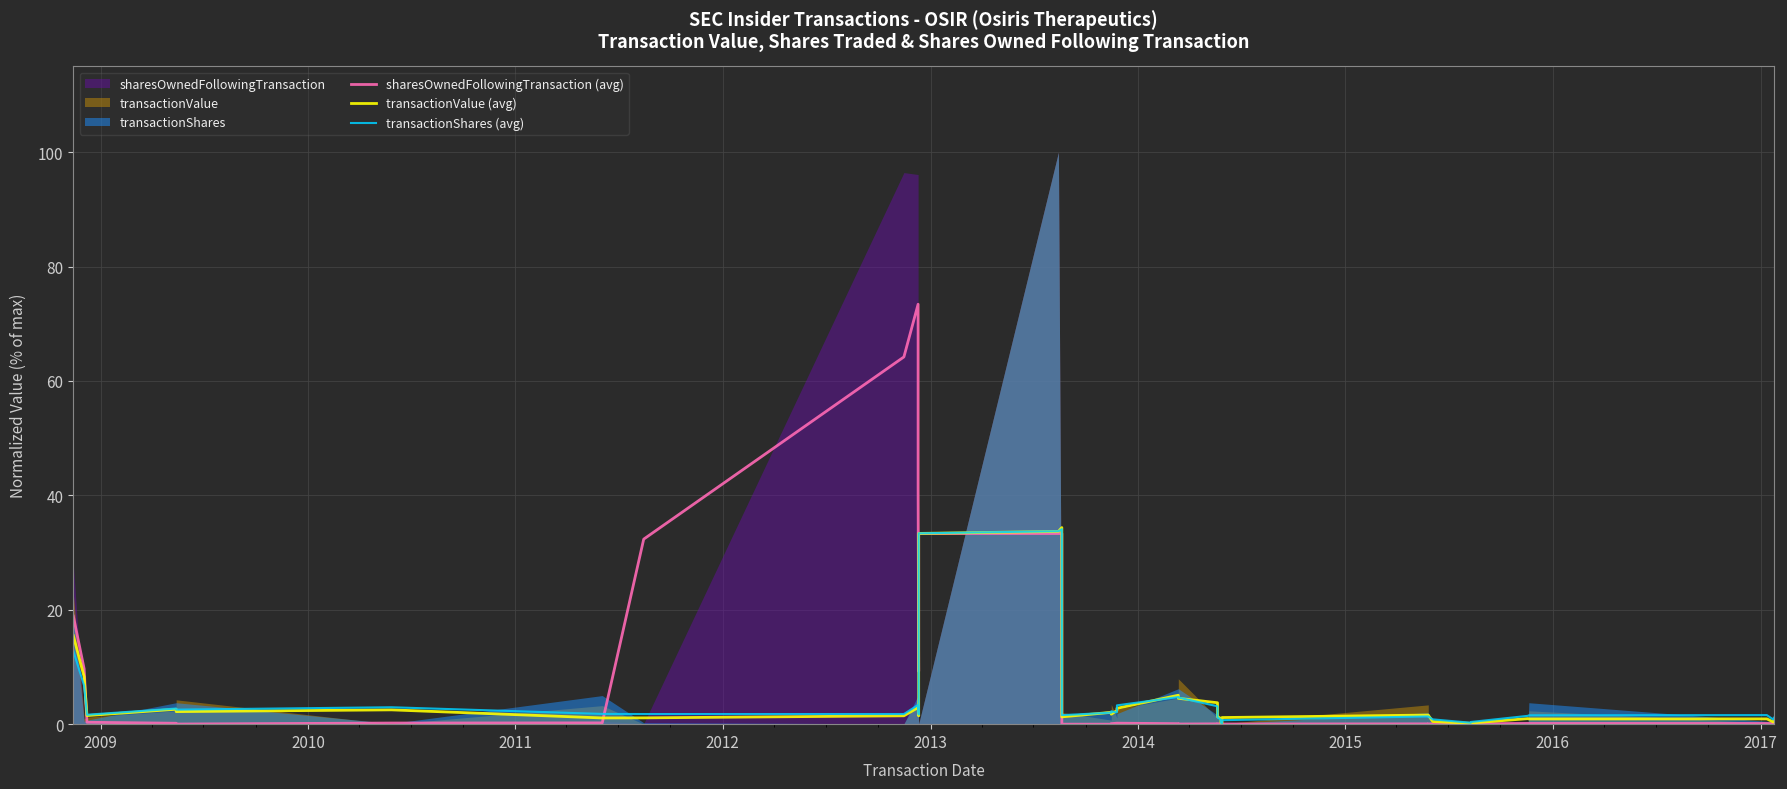

True or false: transactionShares (avg) has a value of 0.8 at 2014.

False